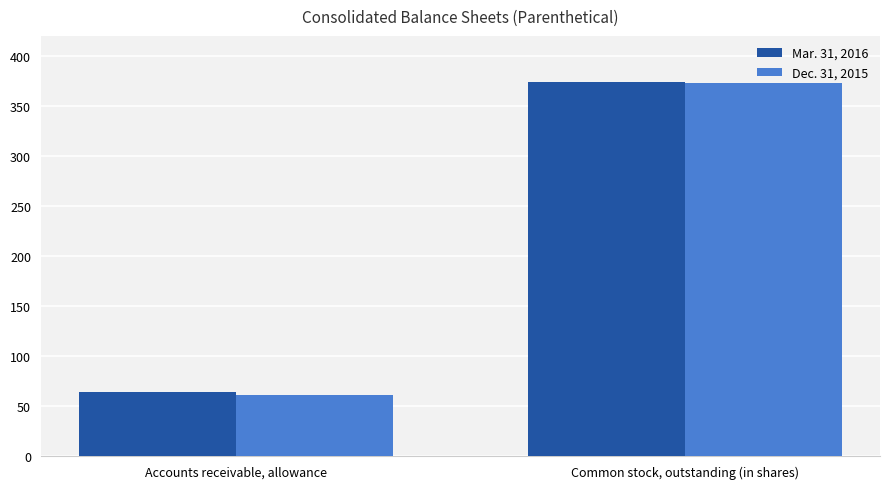

How many bars are there in each group?

2